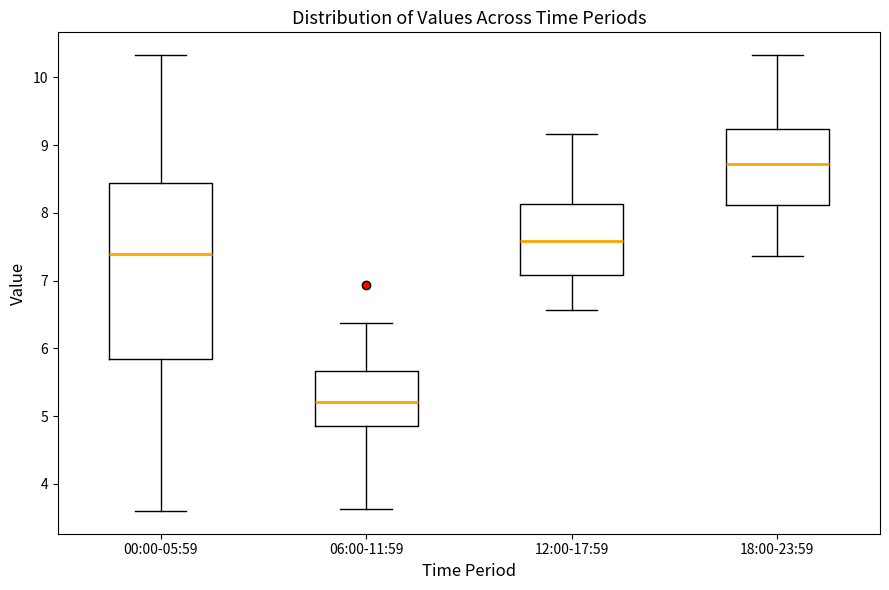

Reading left to right, transcribe this box plot: for each box, give where its median line is, the range the box spans, and where its two whiskers end, as read against the y-axis. The values are not printed on the chart, so give them approximately, as read against the axis.

00:00-05:59: median 7.4, box 5.8 to 8.4, whiskers 3.6 to 10.3
06:00-11:59: median 5.2, box 4.9 to 5.7, whiskers 3.6 to 6.4
12:00-17:59: median 7.6, box 7.1 to 8.1, whiskers 6.6 to 9.2
18:00-23:59: median 8.7, box 8.1 to 9.2, whiskers 7.4 to 10.3